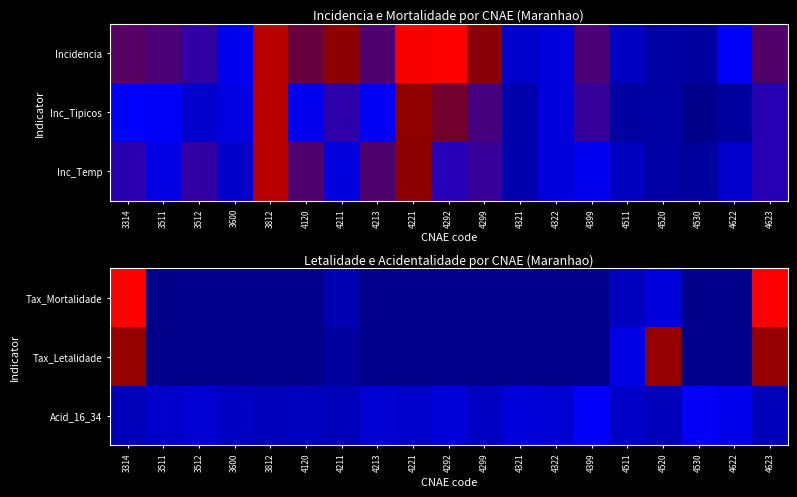

At which category is the sum across all series the highest?

3314